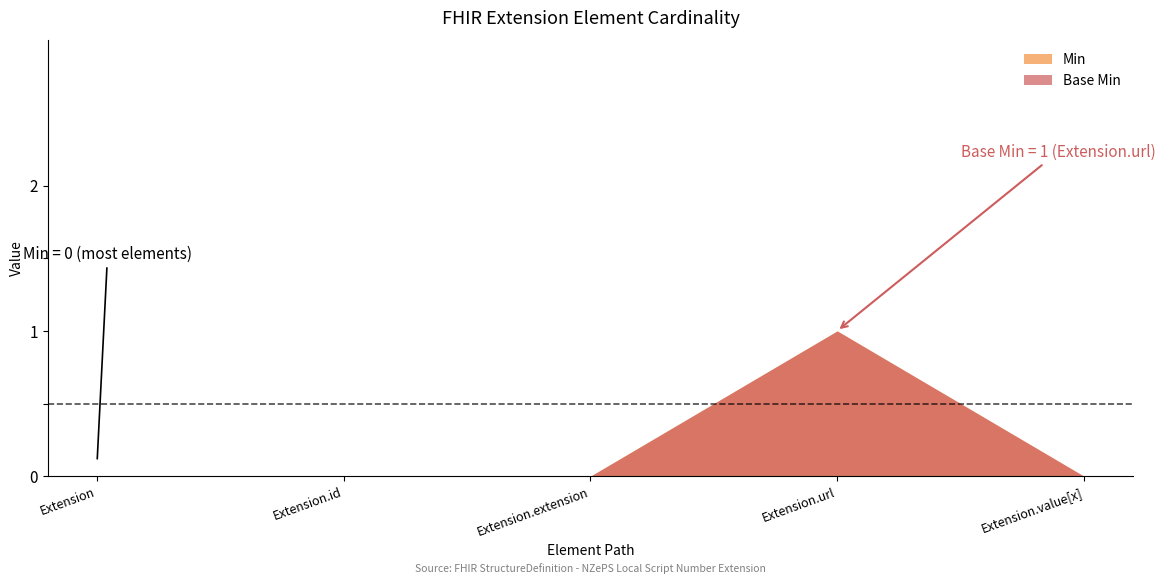

True or false: Min has more than 1 points higher than both neighbors.

False